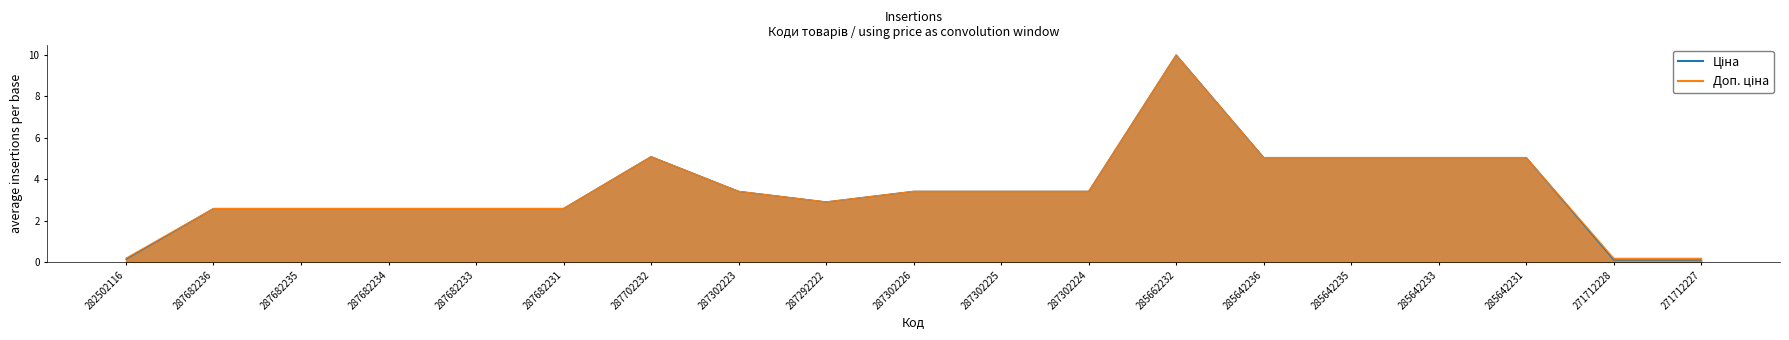

What are all the series names shown in the legend?

Ціна, Доп. ціна